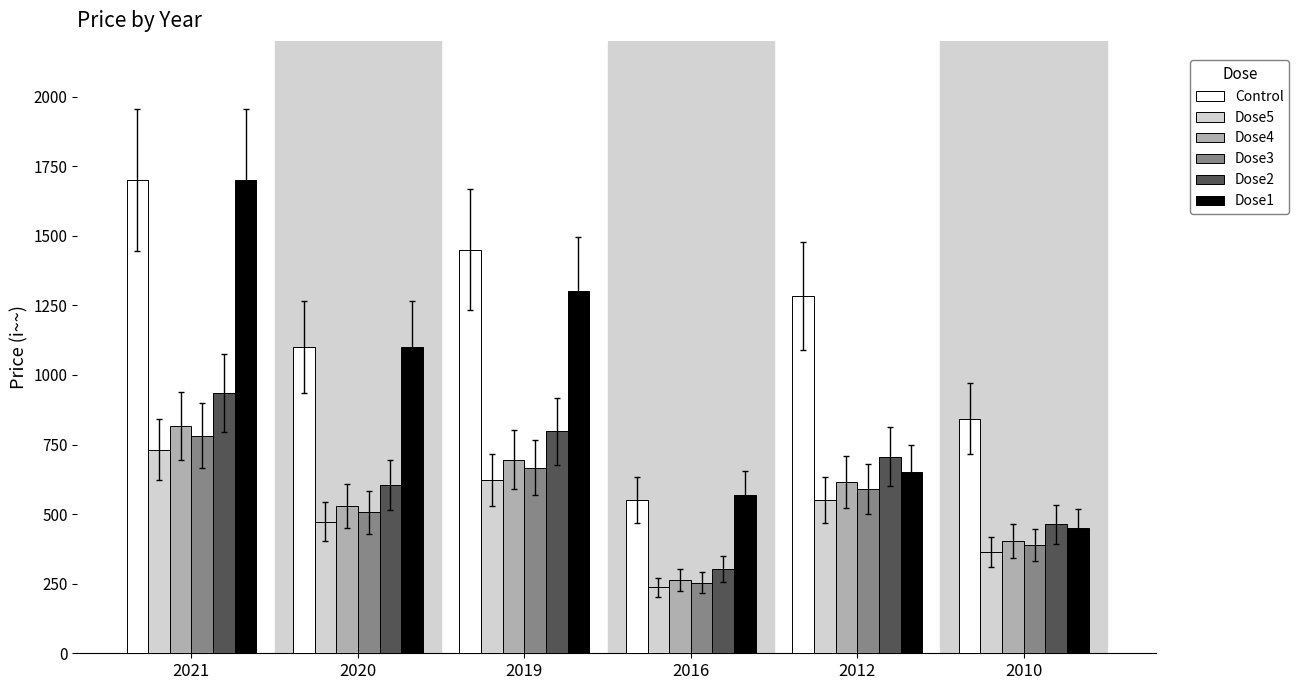

At which label is Dose5 closest to 483?

2020